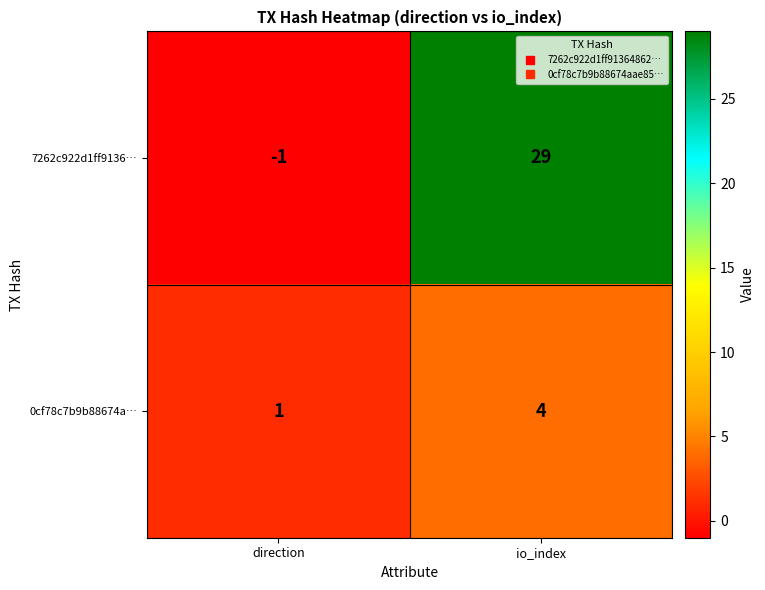

Which category has the highest value across all series?

io_index